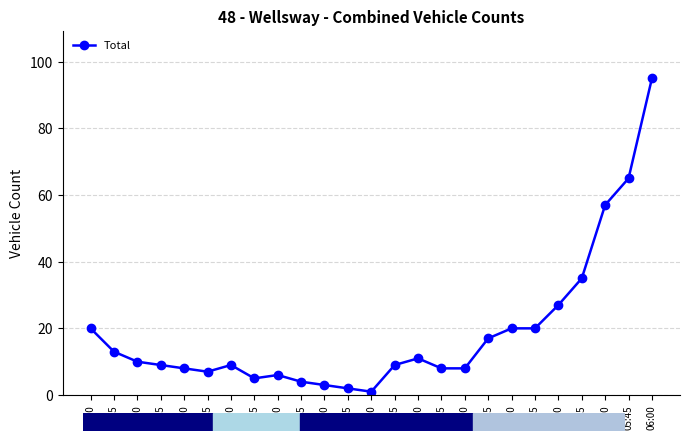

What is the label of the 23rd point from the right?

00:30